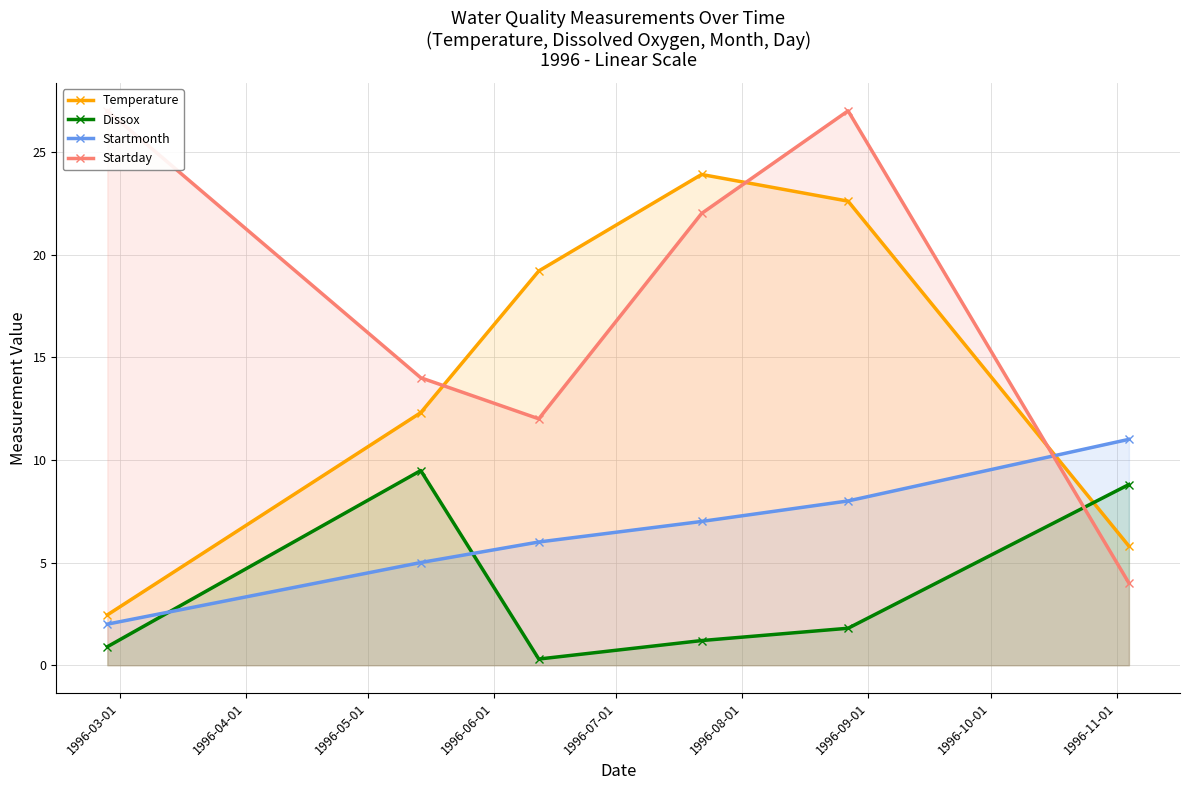

What is the value of the Dissox point at the 5th from the left?

1.8